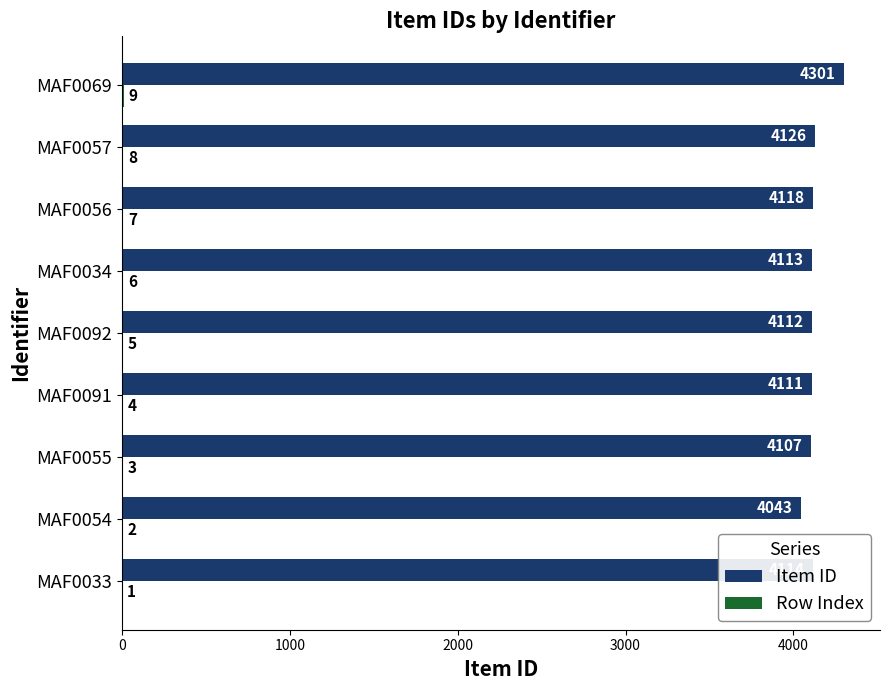

What is the maximum value shown in the chart?

4301